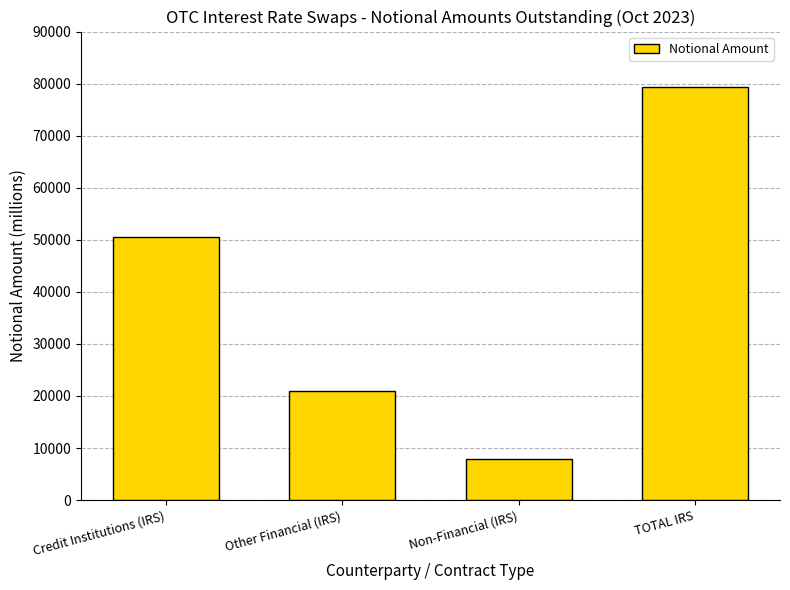

Rank the categories by value from highest to lowest.

TOTAL IRS, Credit Institutions (IRS), Other Financial (IRS), Non-Financial (IRS)